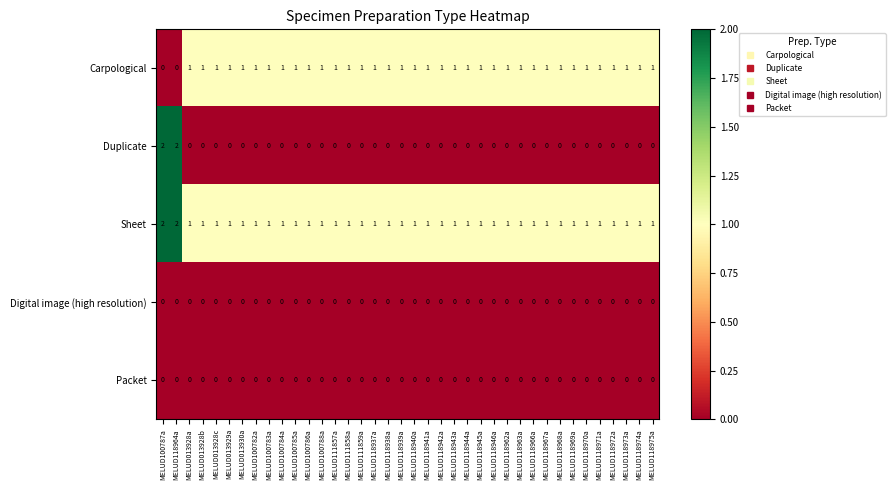

Which series has the largest total across all categories?

Sheet